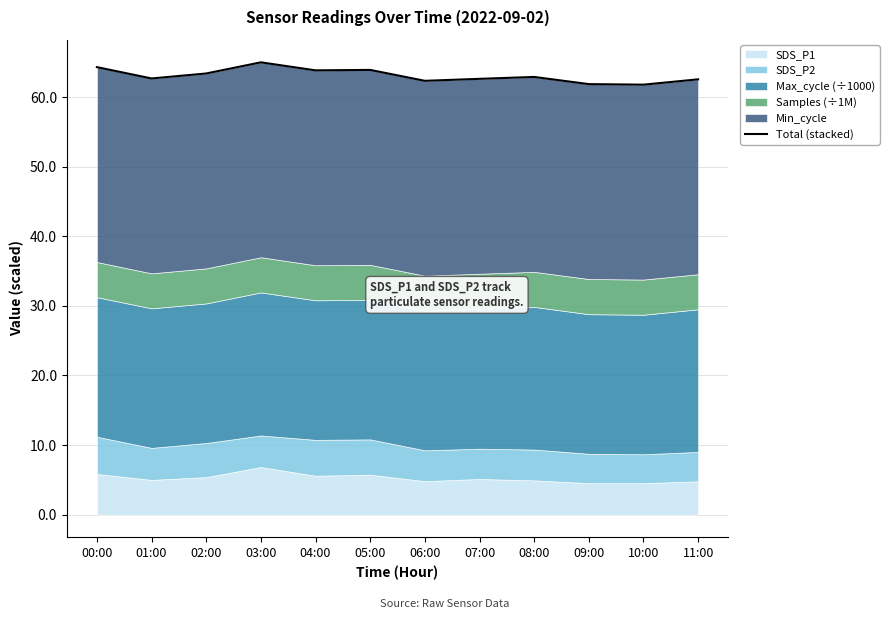

List the labels in order of value, smallest first.

10:00, 09:00, 06:00, 11:00, 07:00, 01:00, 08:00, 02:00, 04:00, 05:00, 00:00, 03:00